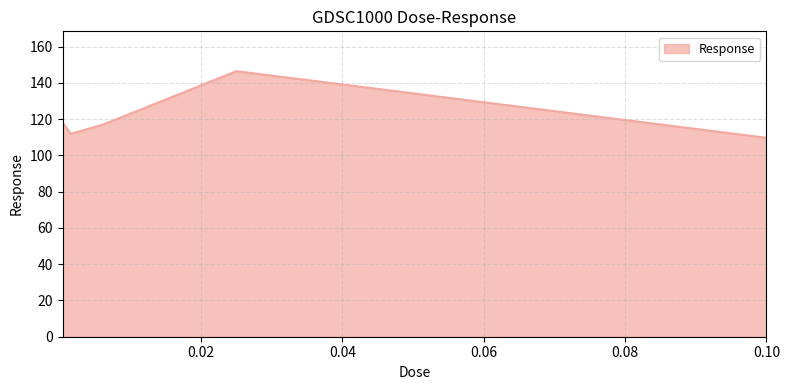

True or false: there are more than 1 points higher than both neighbors.

False